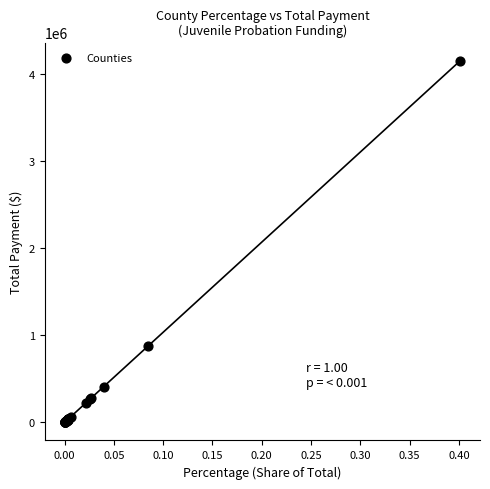

What Y value in the scatter plot is closest to 2078315?

875968.6